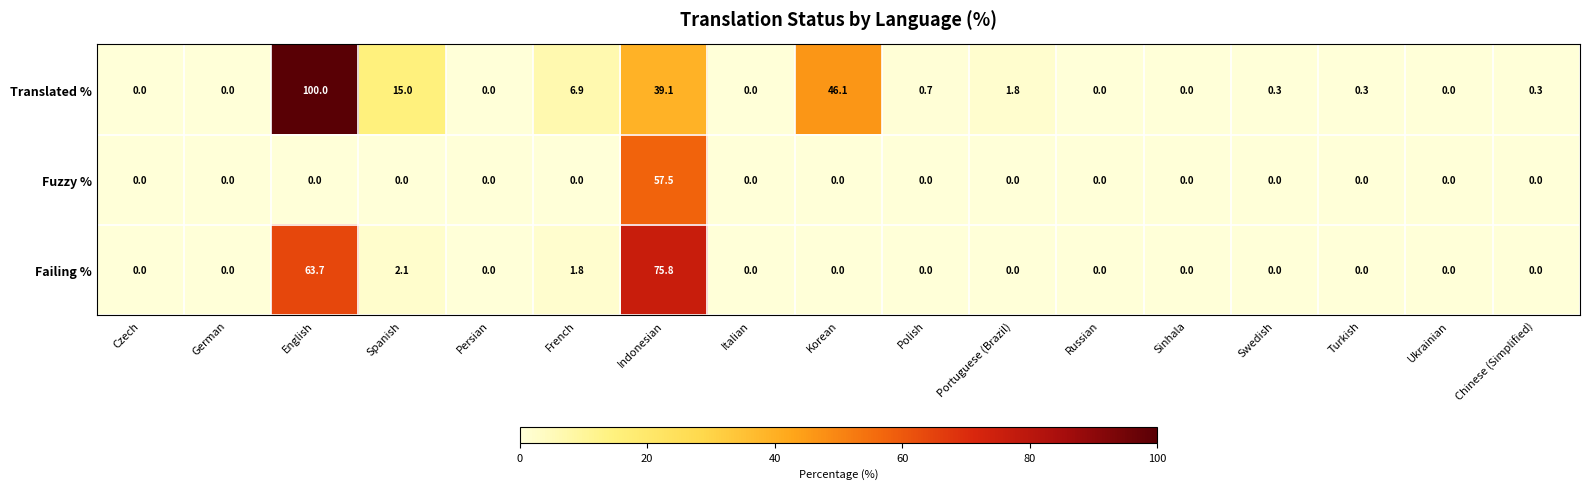

Rank the series by their maximum value, from lowest to highest.

Fuzzy %, Failing %, Translated %